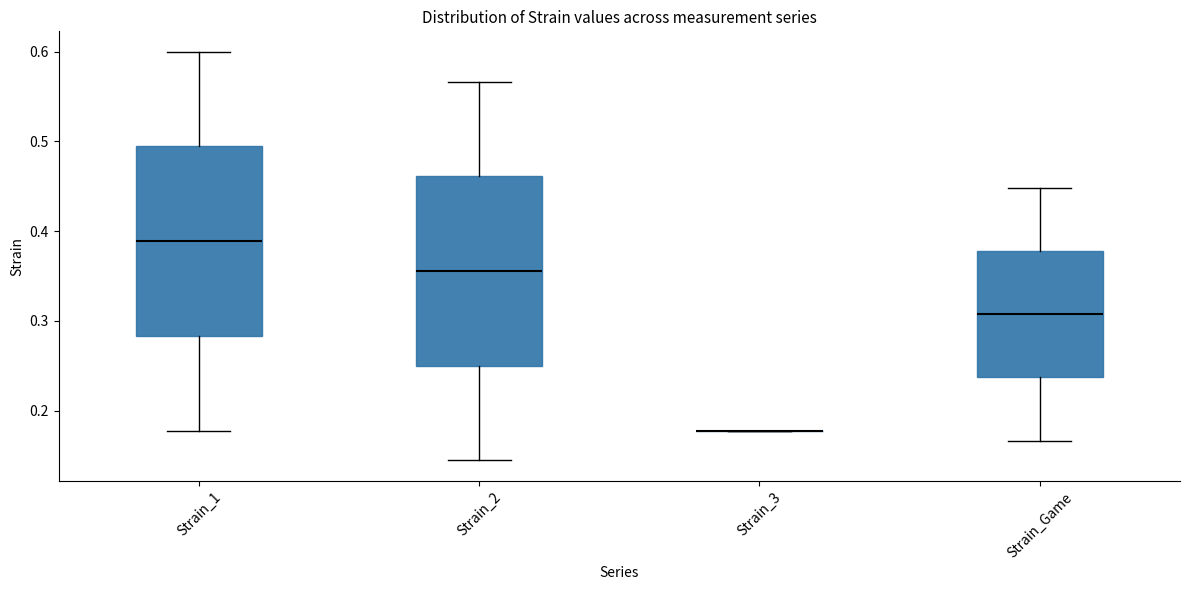

Reading left to right, transcribe this box plot: for each box, give where its median line is, the range the box spans, and where its two whiskers end, as read against the y-axis. The values are not printed on the chart, so give them approximately, as read against the axis.

Strain_1: median 0.39, box 0.28 to 0.49, whiskers 0.18 to 0.60
Strain_2: median 0.36, box 0.25 to 0.46, whiskers 0.14 to 0.57
Strain_3: box collapsed to a line at 0.18, whiskers 0.18 to 0.18
Strain_Game: median 0.31, box 0.24 to 0.38, whiskers 0.17 to 0.45